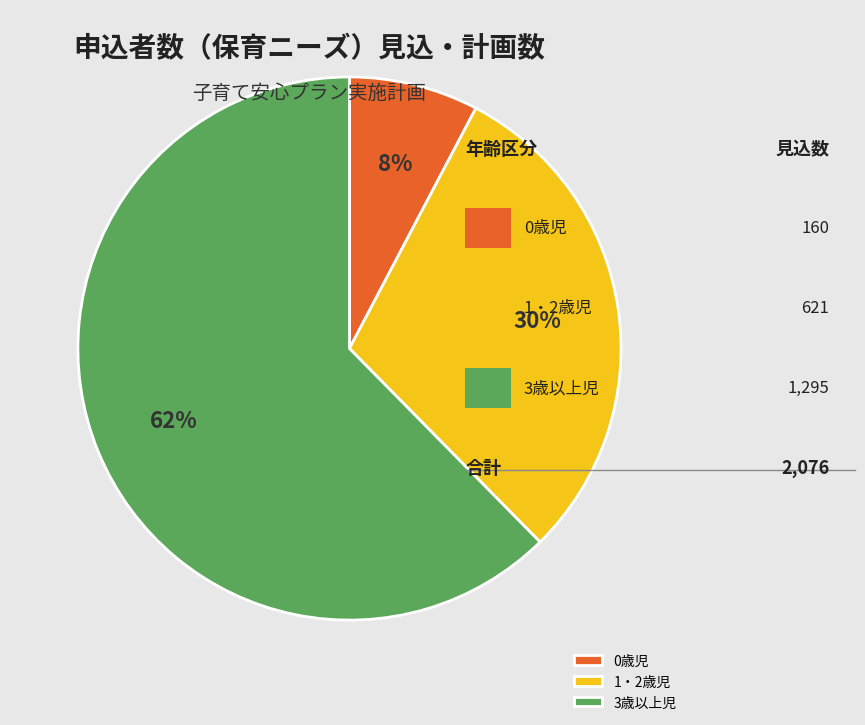

Does 1・2歳児 account for over 50% of the chart?

No